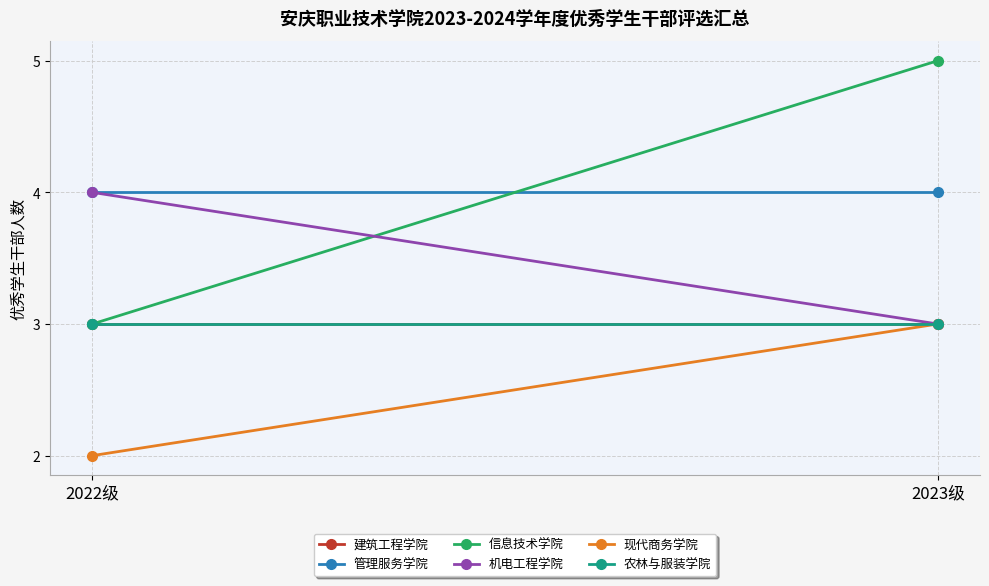

At which label does 建筑工程学院 reach its peak?

2022级